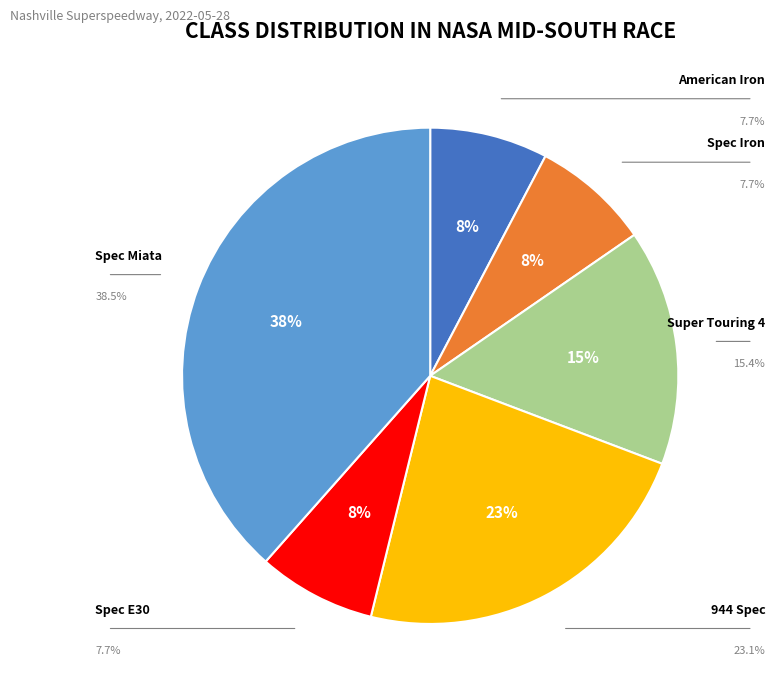

Is there a majority slice in this chart?

No